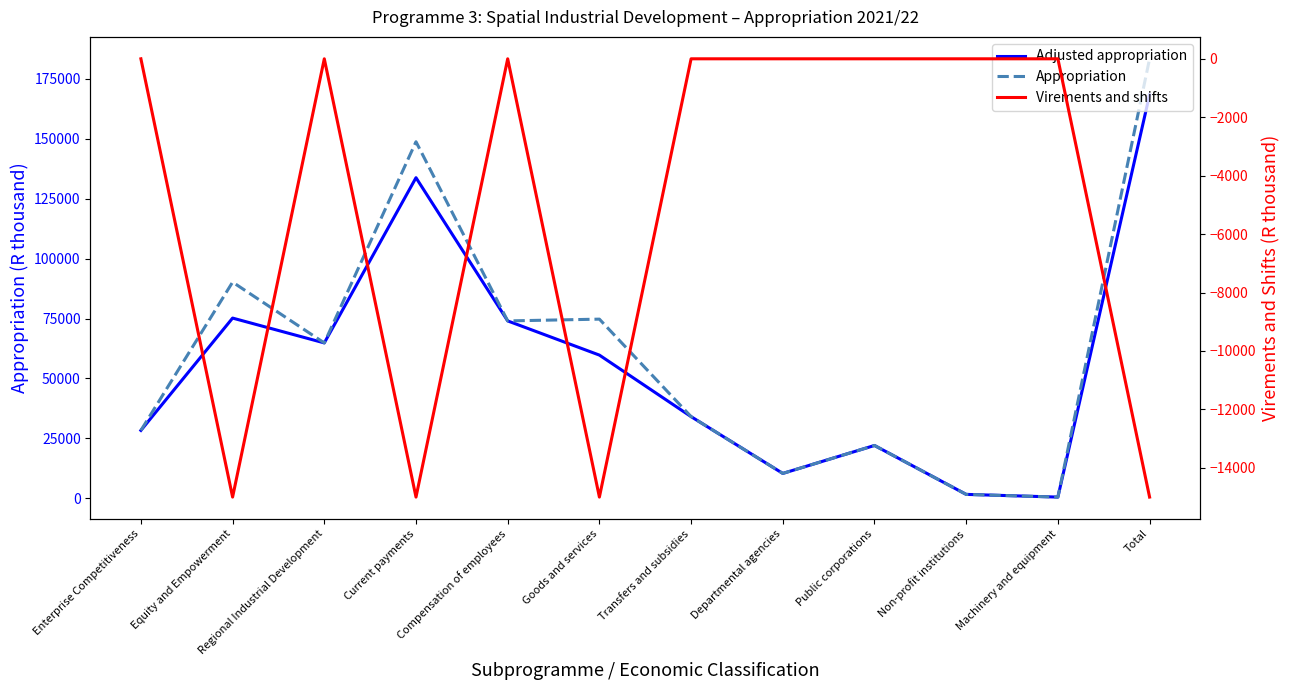

In Adjusted appropriation, how many points are higher than both neighbors (excluding endpoints)?

3